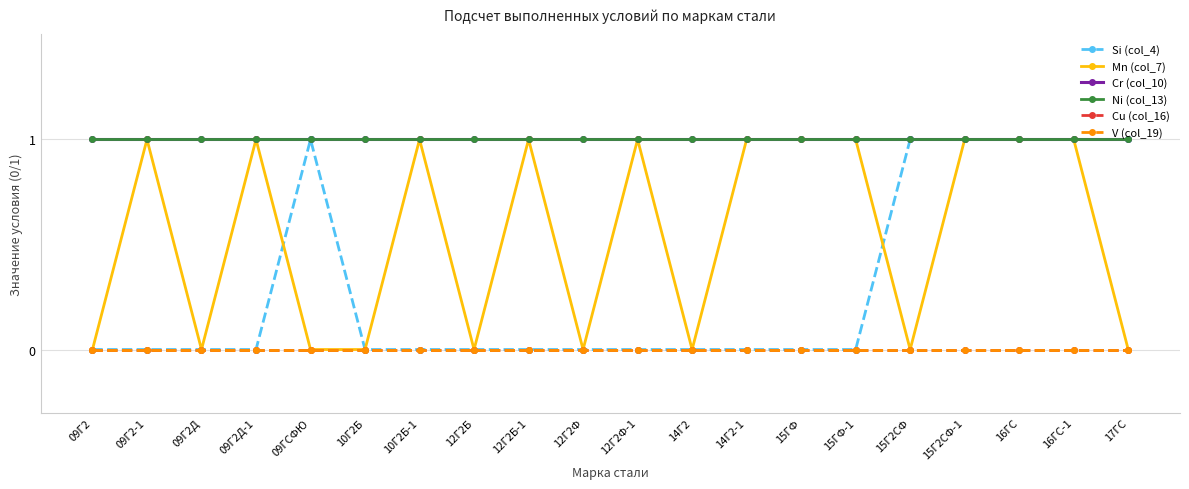

What position from the left is 12Г2Б?

8